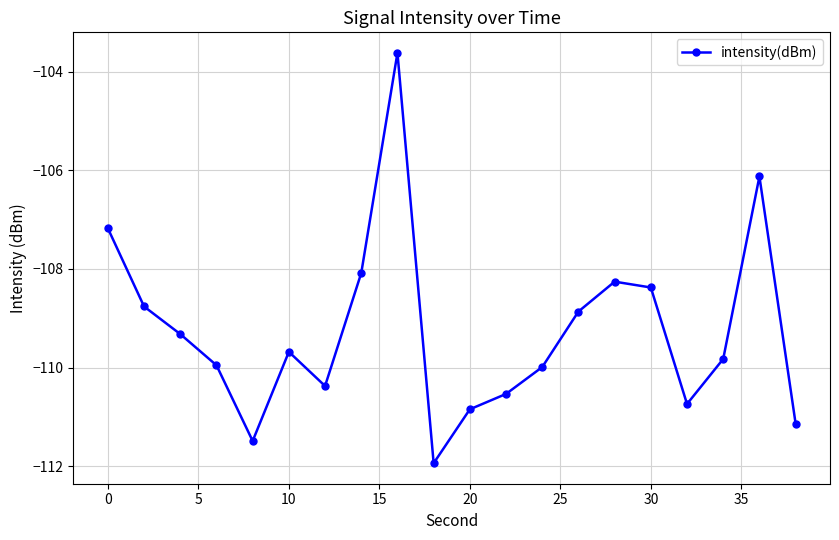

How many interior local valleys (lower than both neighbors) does the data have?

4